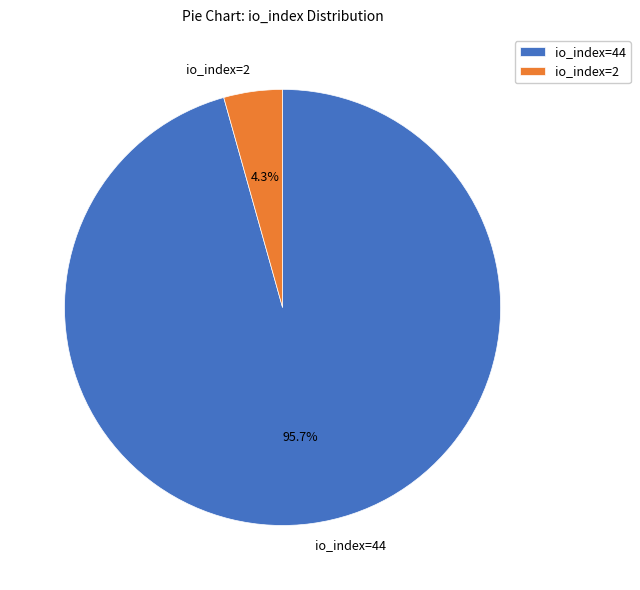

Count the number of slices in the pie.

2